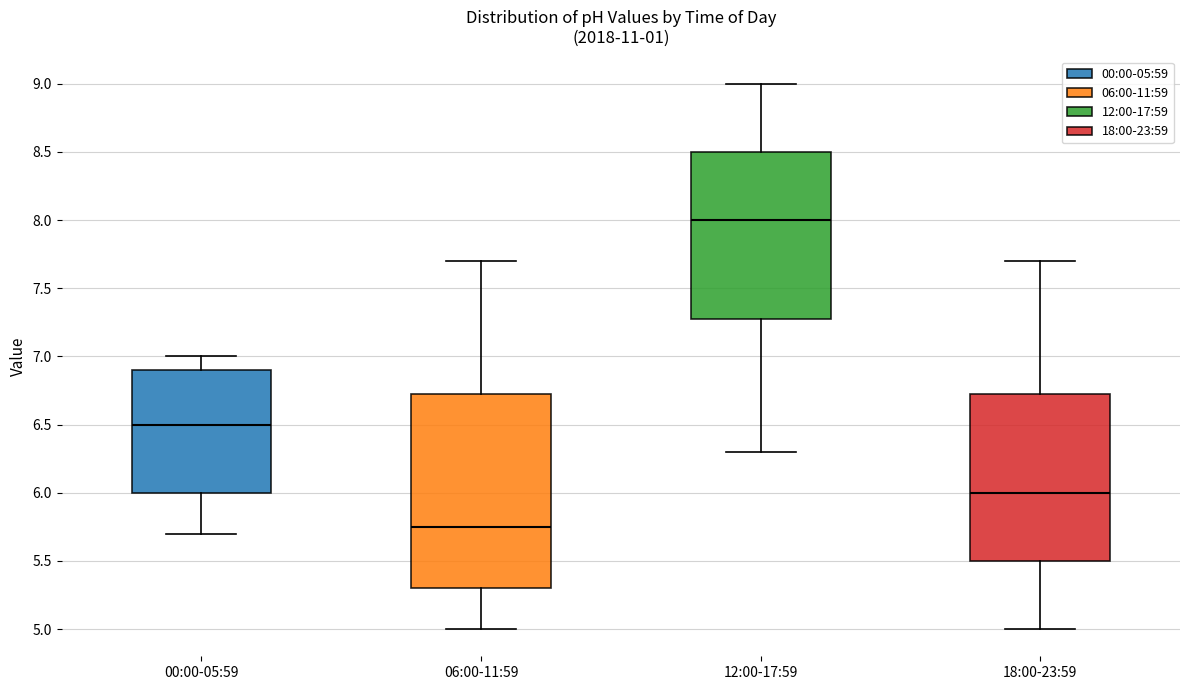

Reading left to right, transcribe this box plot: for each box, give where its median line is, the range the box spans, and where its two whiskers end, as read against the y-axis. The values are not printed on the chart, so give them approximately, as read against the axis.

00:00-05:59: median 6.50, box 6.00 to 6.90, whiskers 5.70 to 7.00
06:00-11:59: median 5.75, box 5.30 to 6.75, whiskers 5.00 to 7.70
12:00-17:59: median 8.00, box 7.30 to 8.50, whiskers 6.30 to 9.00
18:00-23:59: median 6.00, box 5.50 to 6.75, whiskers 5.00 to 7.70